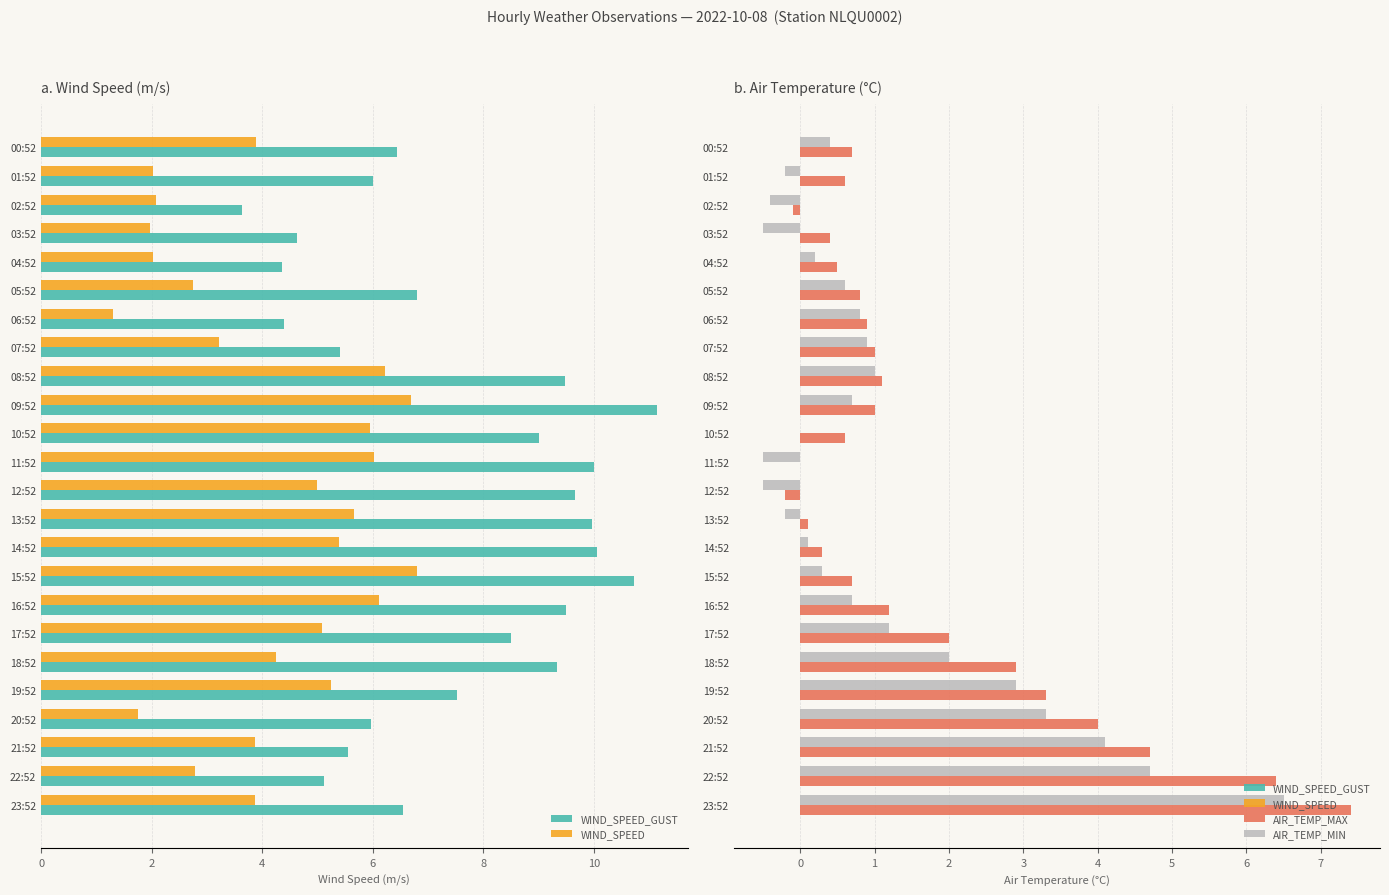

List the series in order of their peak value, highest first.

WIND_SPEED_GUST, AIR_TEMP_MAX, WIND_SPEED, AIR_TEMP_MIN